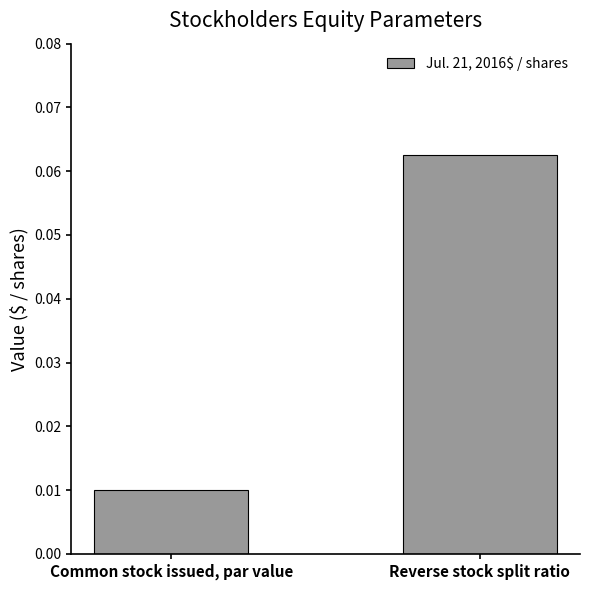

At which label is the value closest to 0?

Common stock issued, par value